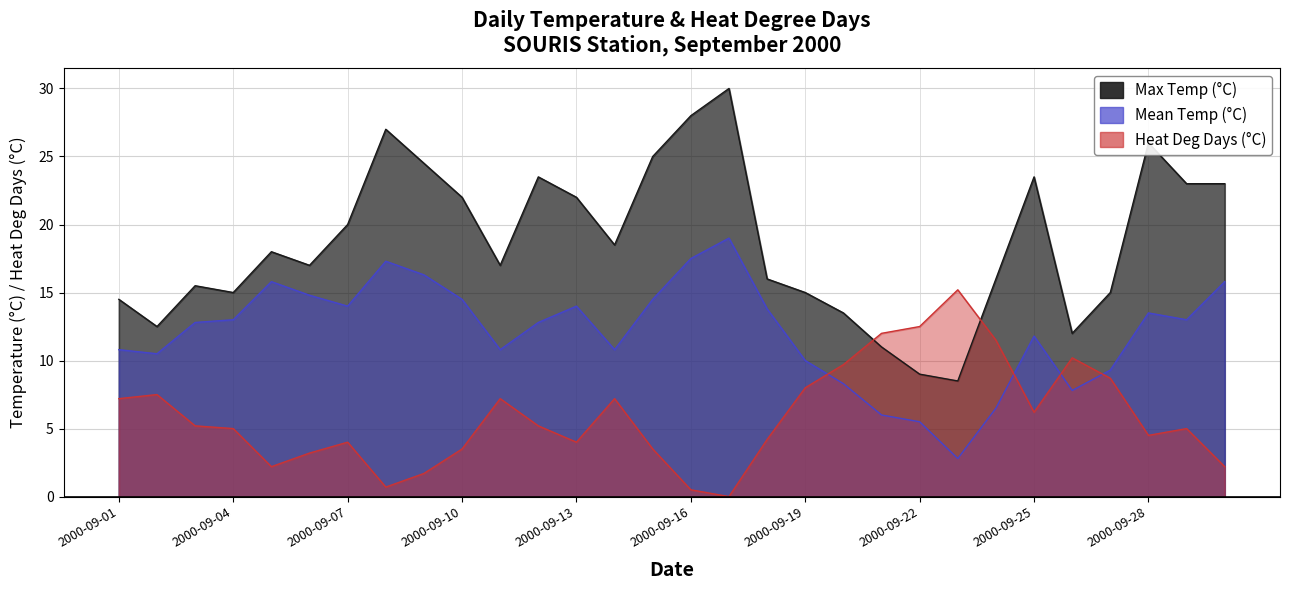

At which category does Heat Deg Days (°C) reach its first local peak?

2000-09-02